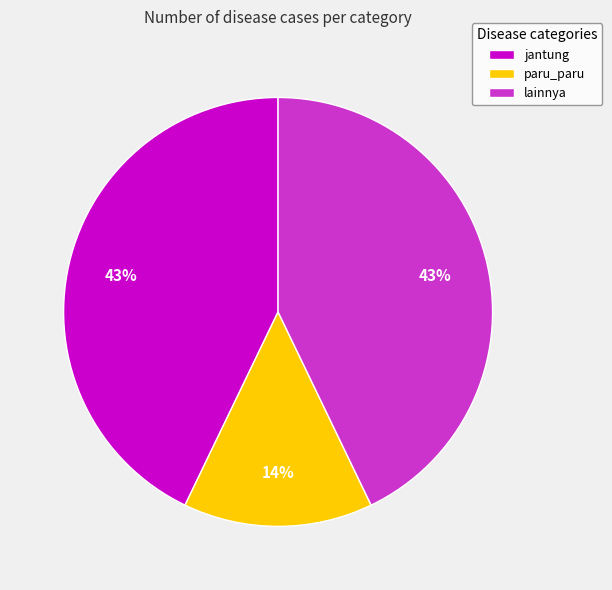

To the nearest percent, what portion does paru_paru represent?

14%